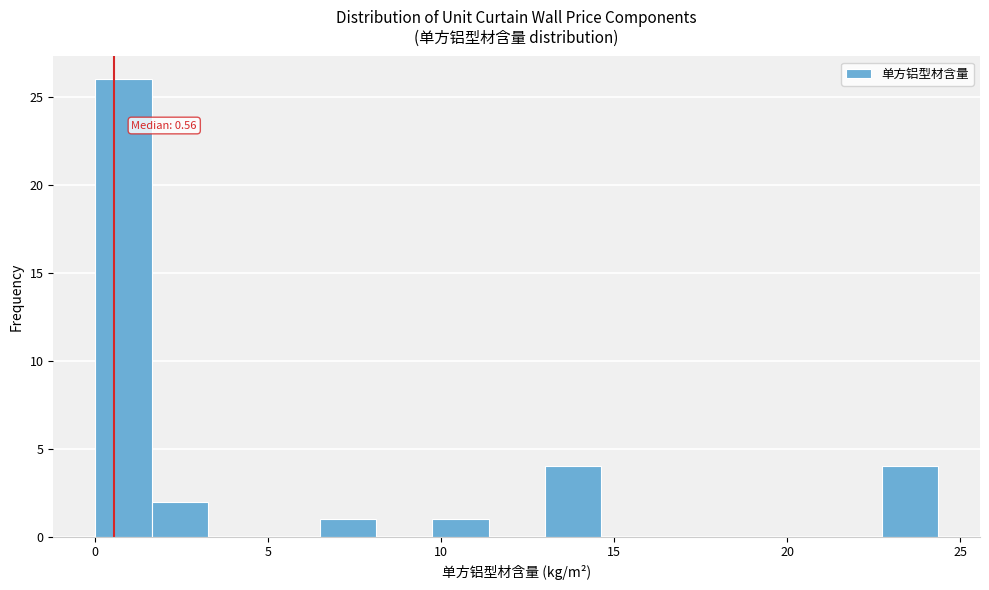

Around what value on the x-axis is the tallest bar? Give the approximate position of its centre, as read against the axis.

1.0